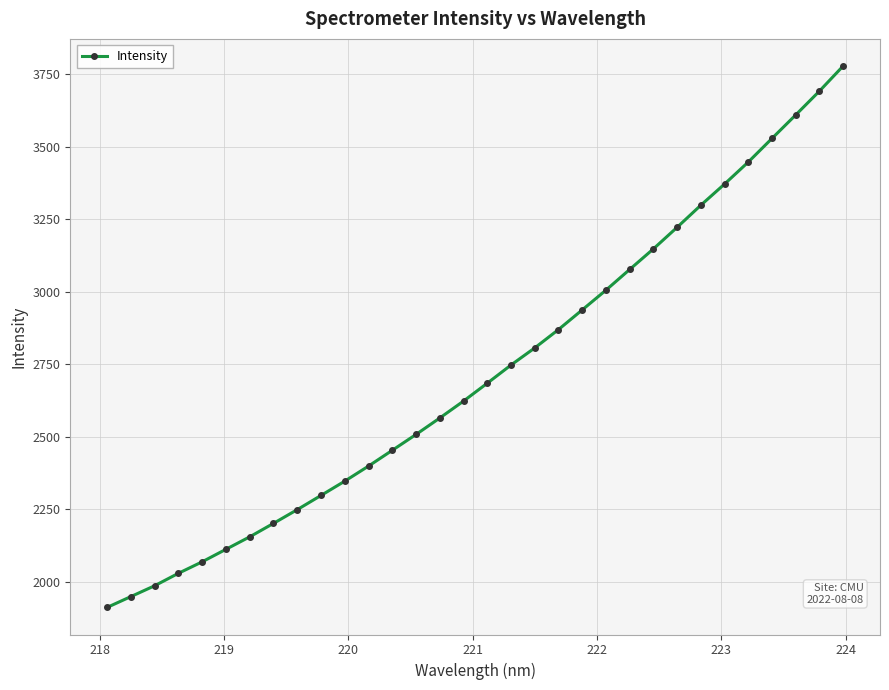

What is the greatest value displayed?

3778.3